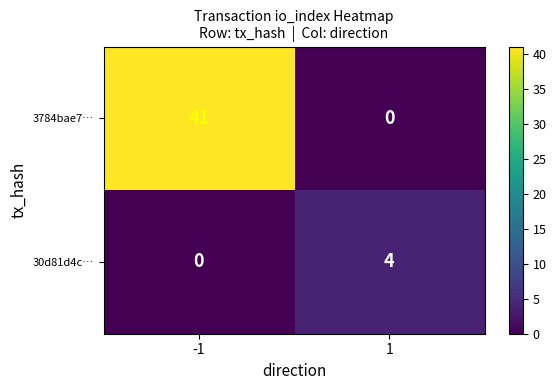

What is the difference between the maximum and minimum values in the 30d81d4c… series?

4